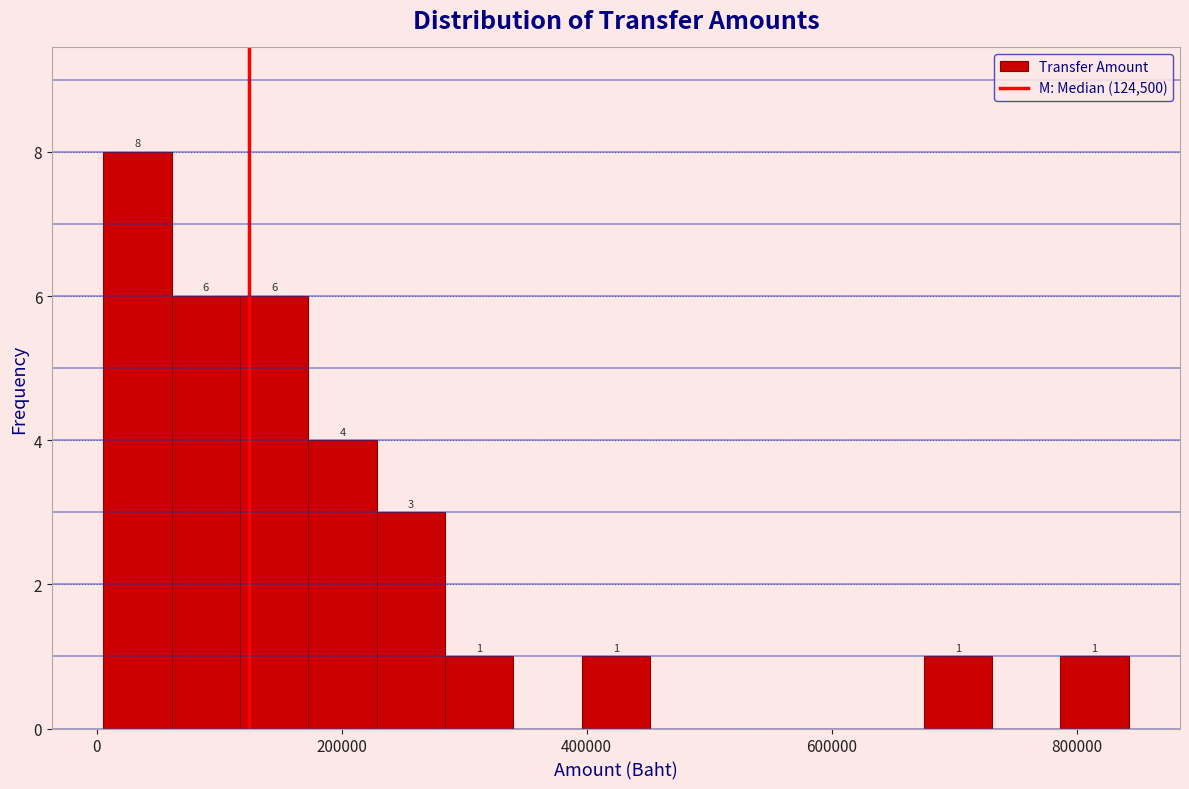

Around what value on the x-axis is the tallest bar? Give the approximate position of its centre, as read against the axis.

40000